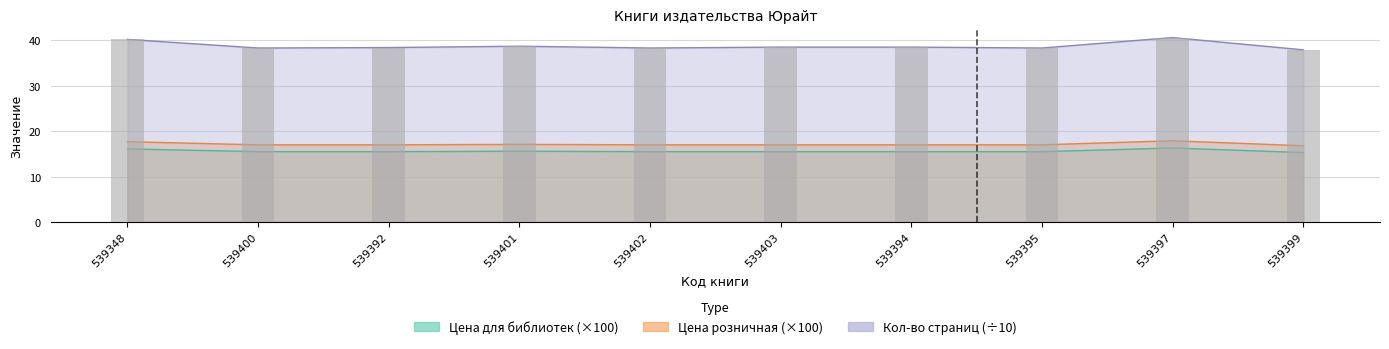

What is the spread (max minus min) of values at 539392?

22.9